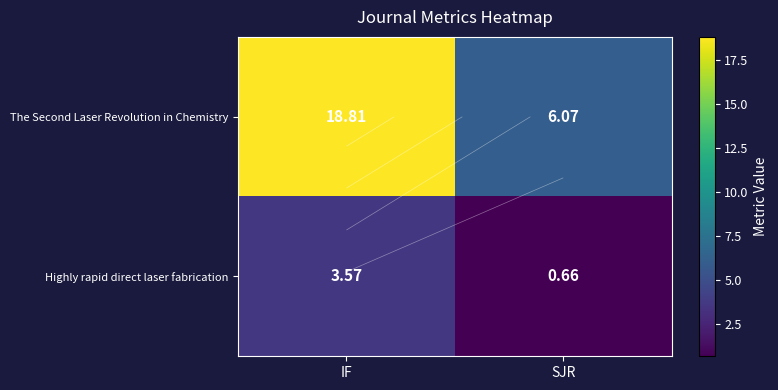

Rank the categories by The Second Laser Revolution in Chemistry value from highest to lowest.

IF, SJR